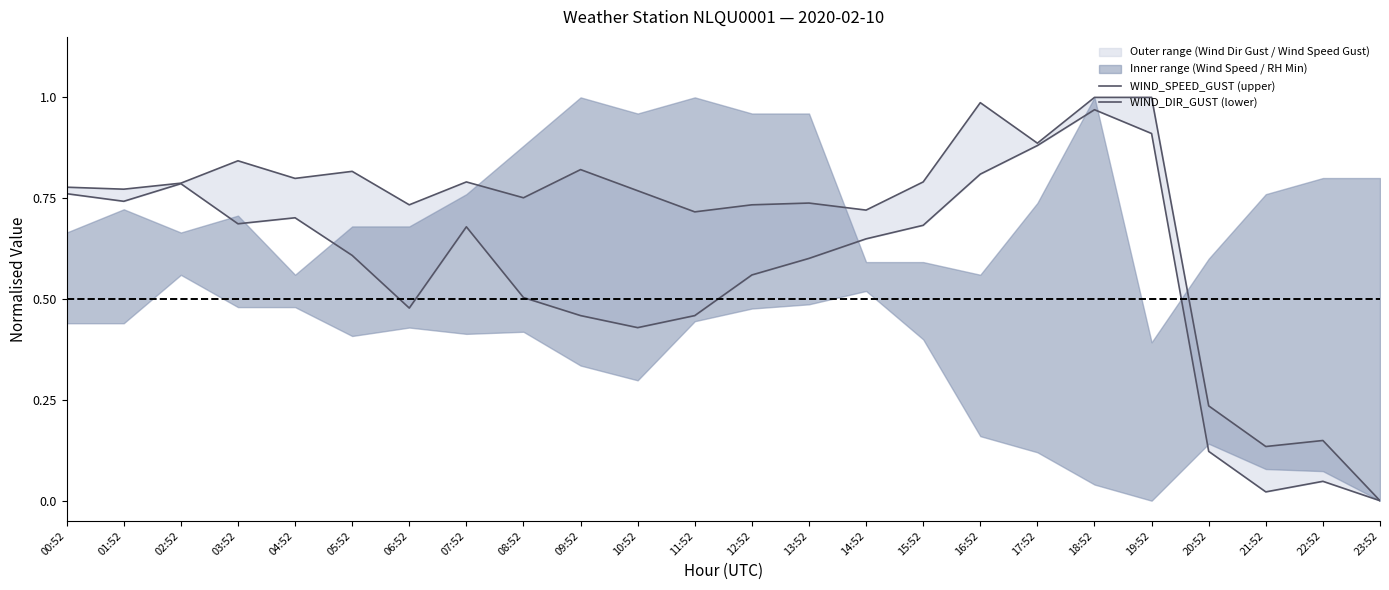

How many values in WIND_DIR_GUST (lower) are above zero?

23